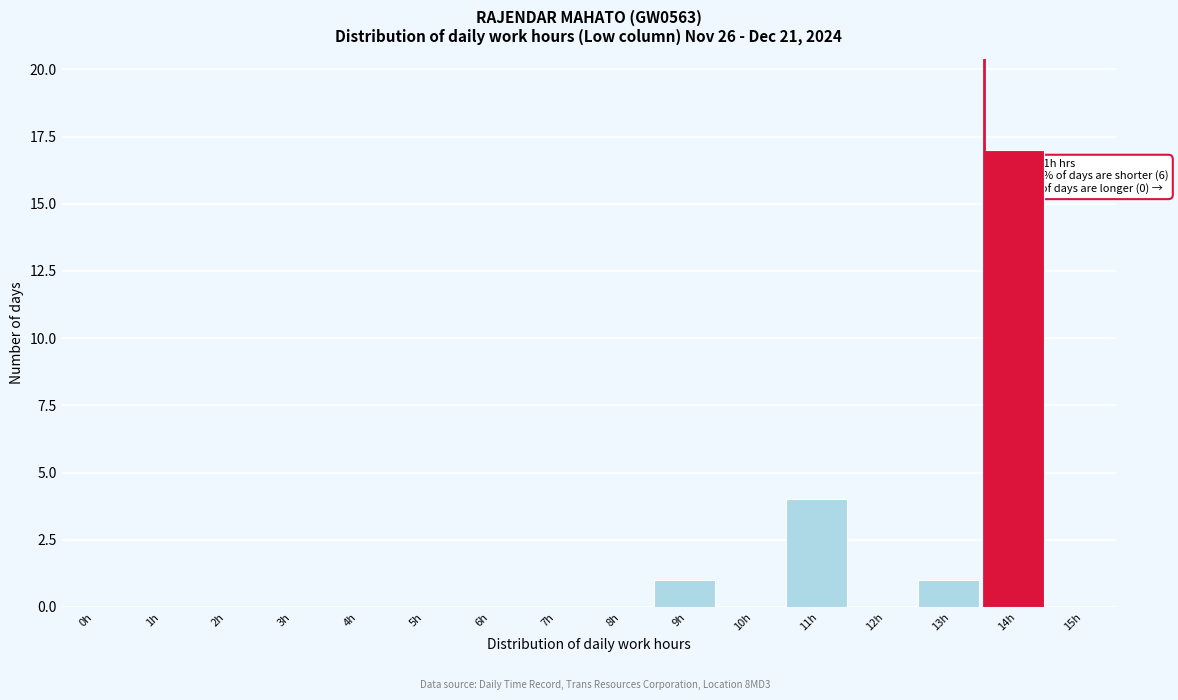

Reading left to right, transcribe all the data shown in this chart.

0h=0	1h=0	2h=0	3h=0	4h=0	5h=0	6h=0	7h=0	8h=0	9h=1	10h=0	11h=4	12h=0	13h=1	14h=17	15h=0